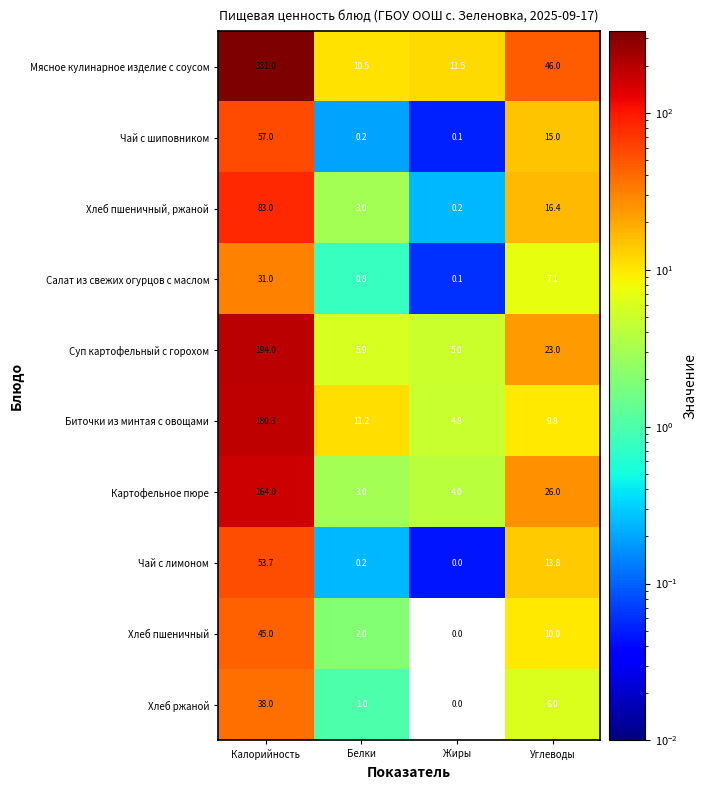

What is the difference between the highest and lowest values at Углеводы?

40.0